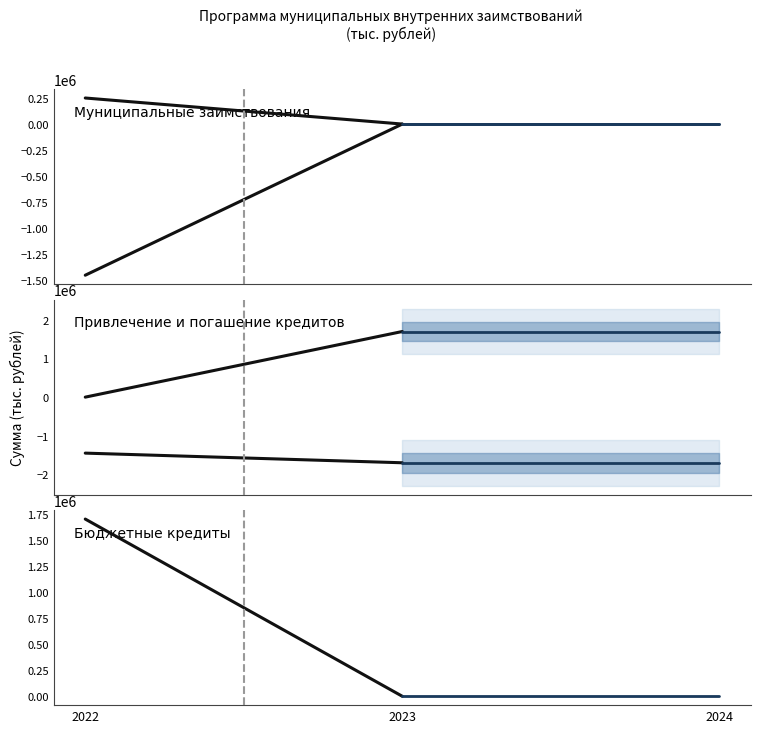

The Погашение основной суммы задолженности series shows 1700000 at 2023. True or false?

True